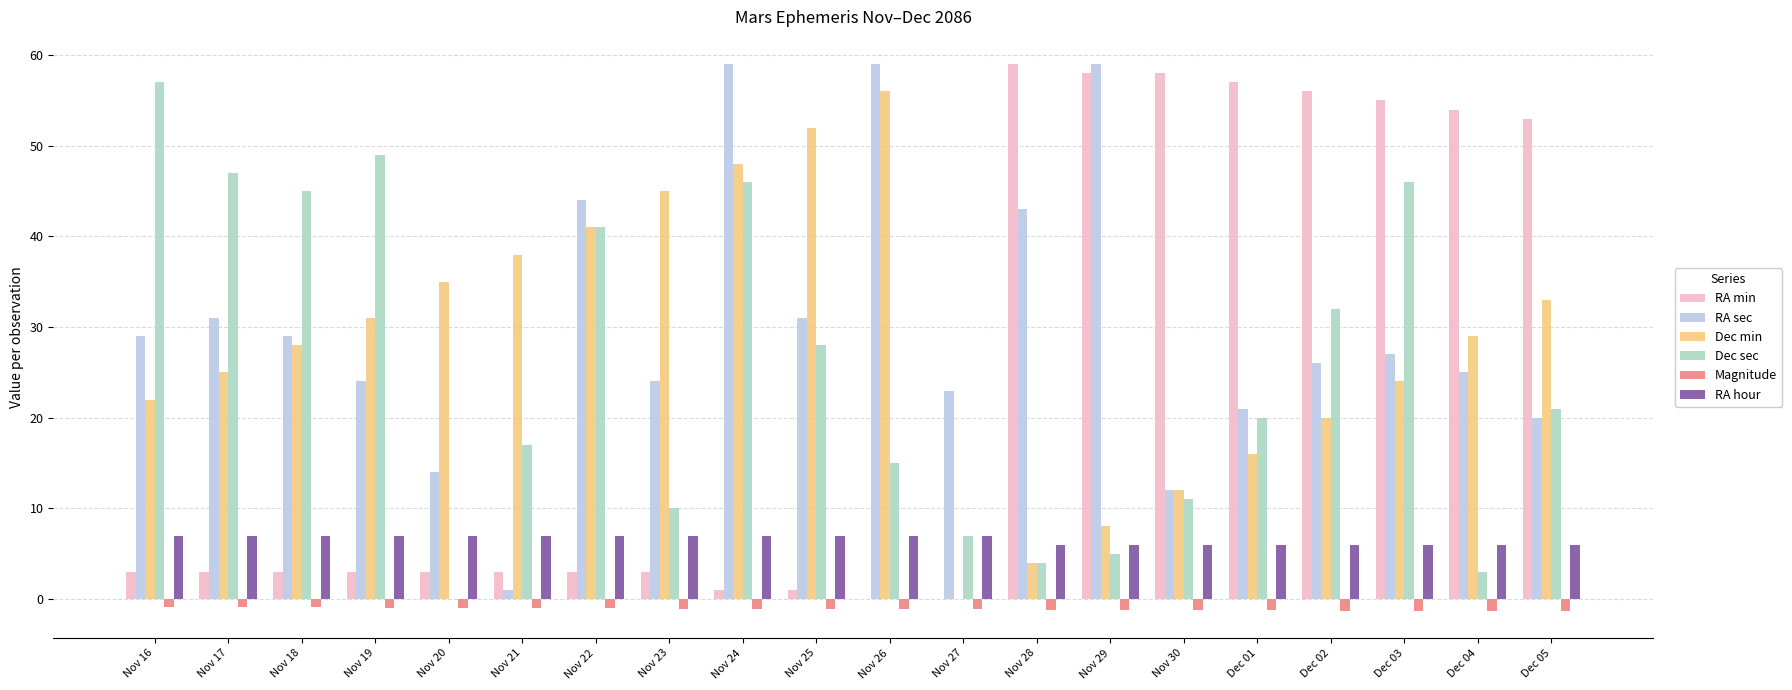

How many values in Dec min are above zero?

19